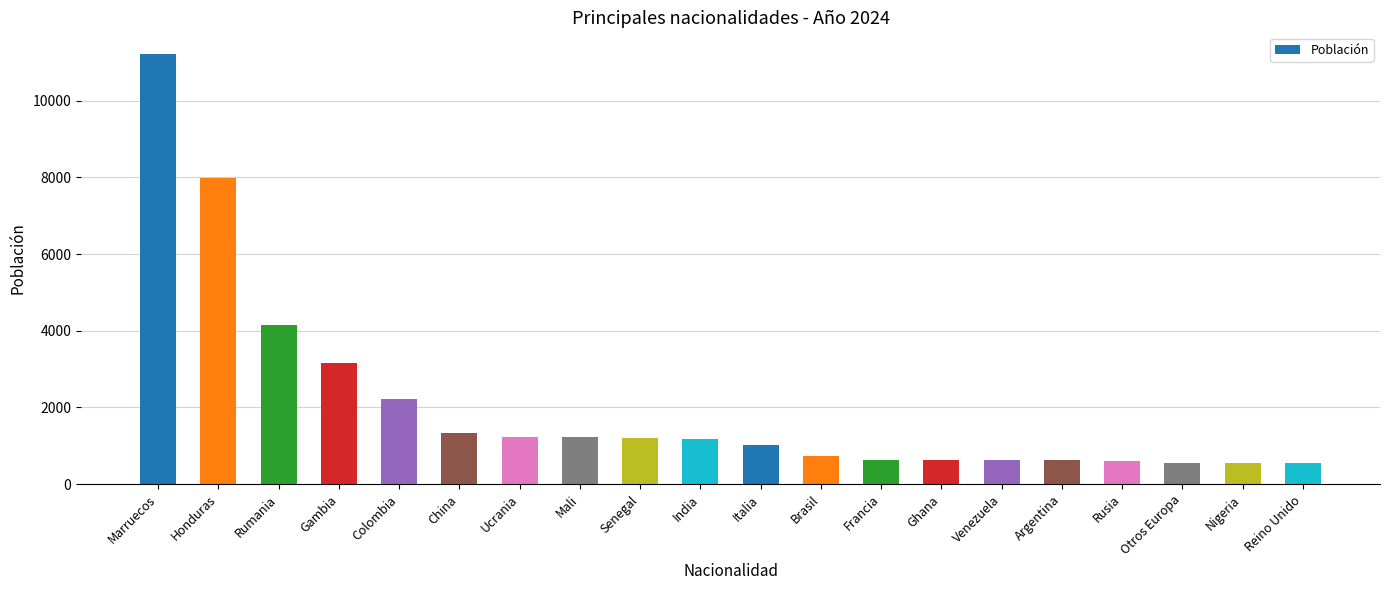

True or false: the data shows 1996 at Mali.

False